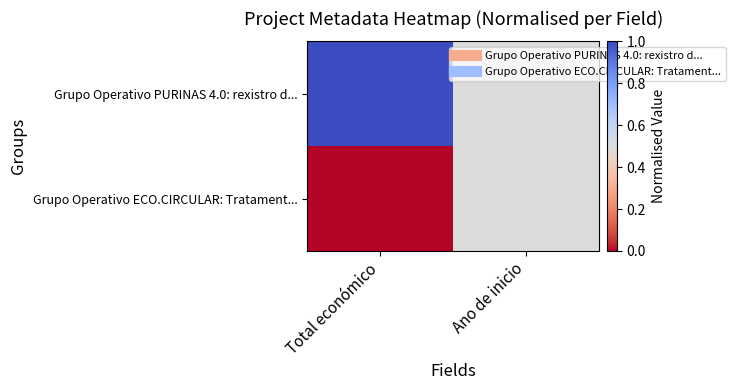

How many series are shown in this chart?

2